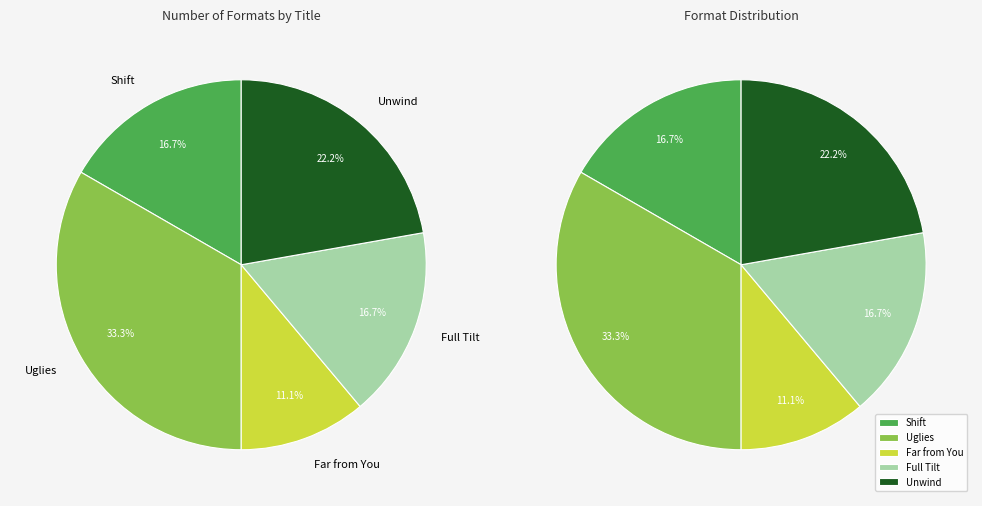

Is there any slice that represents more than half of the pie?

No